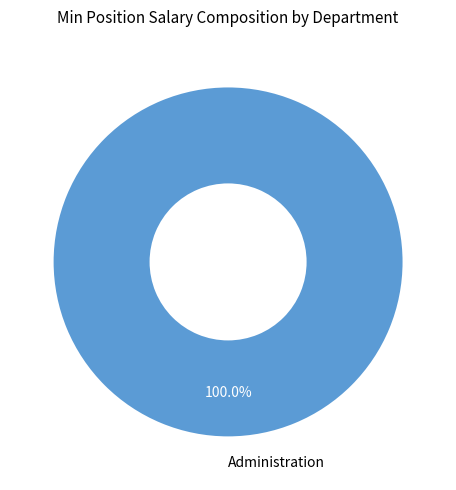

Does any single category account for the majority?

Yes